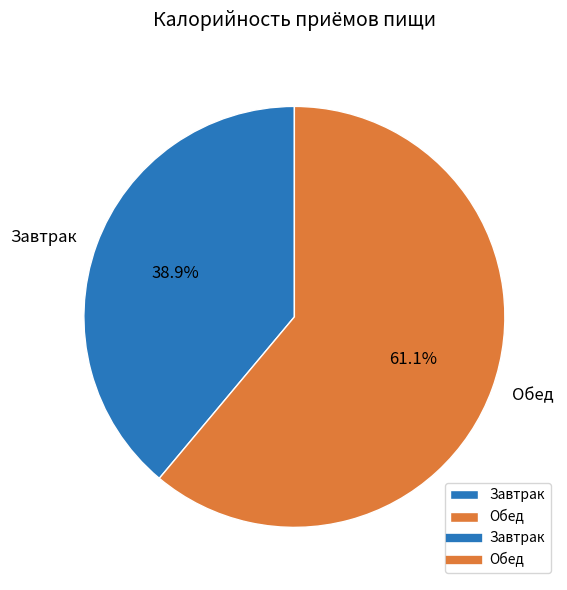

Which slice is the largest?

Обед